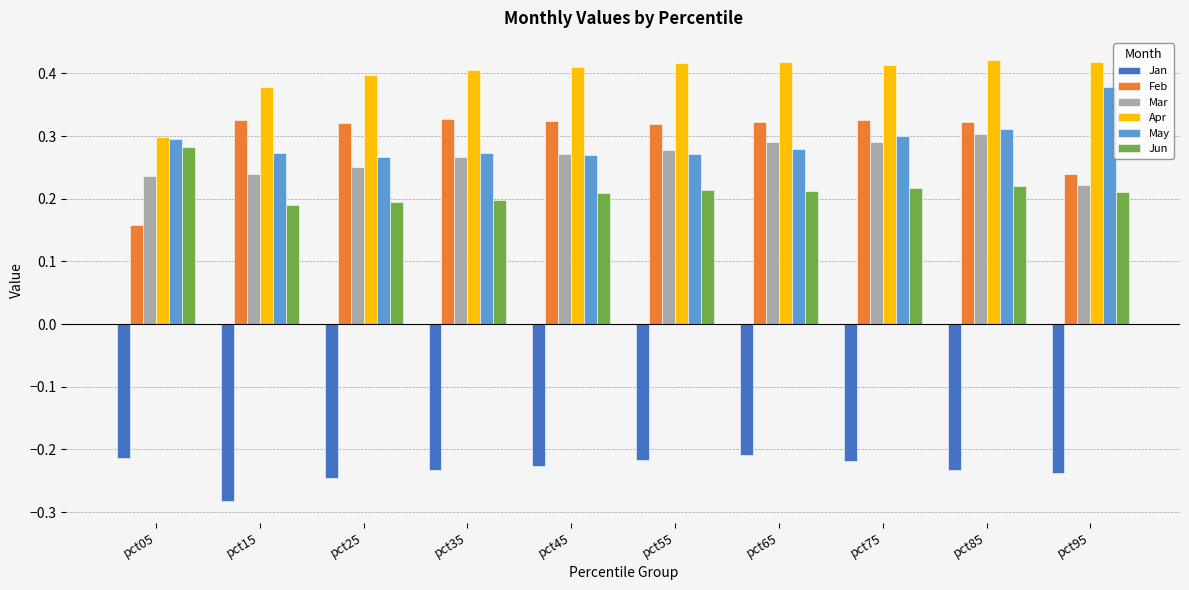

What is the sum of all Mar values?

2.6